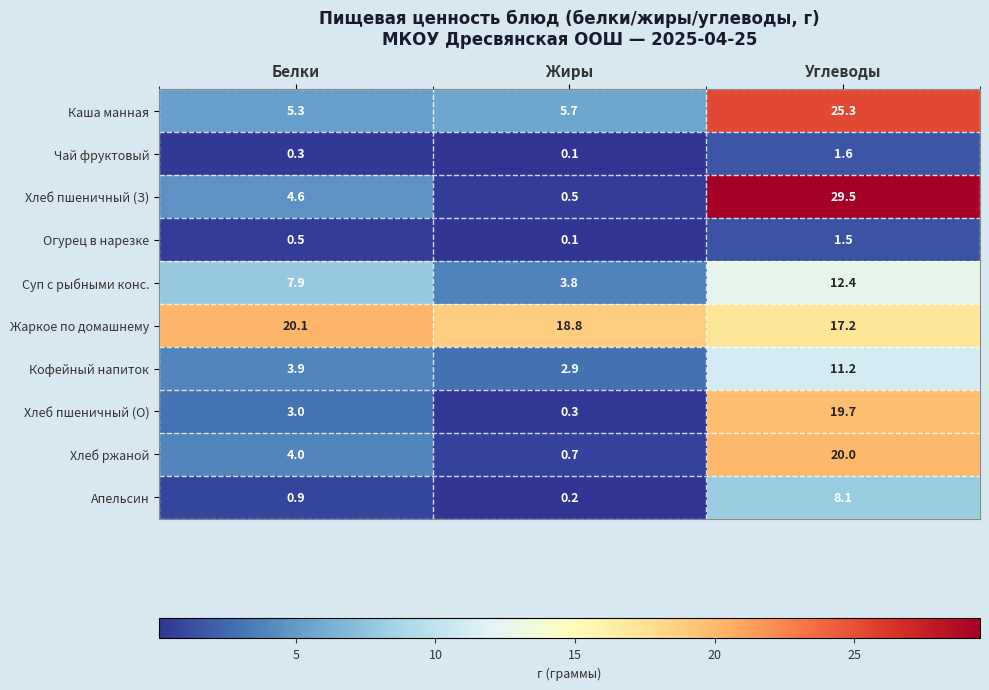

Rank the series at Углеводы from highest to lowest value.

Хлеб пшеничный (З), Каша манная, Хлеб ржаной, Хлеб пшеничный (О), Жаркое по домашнему, Суп с рыбными конс., Кофейный напиток, Апельсин, Чай фруктовый, Огурец в нарезке